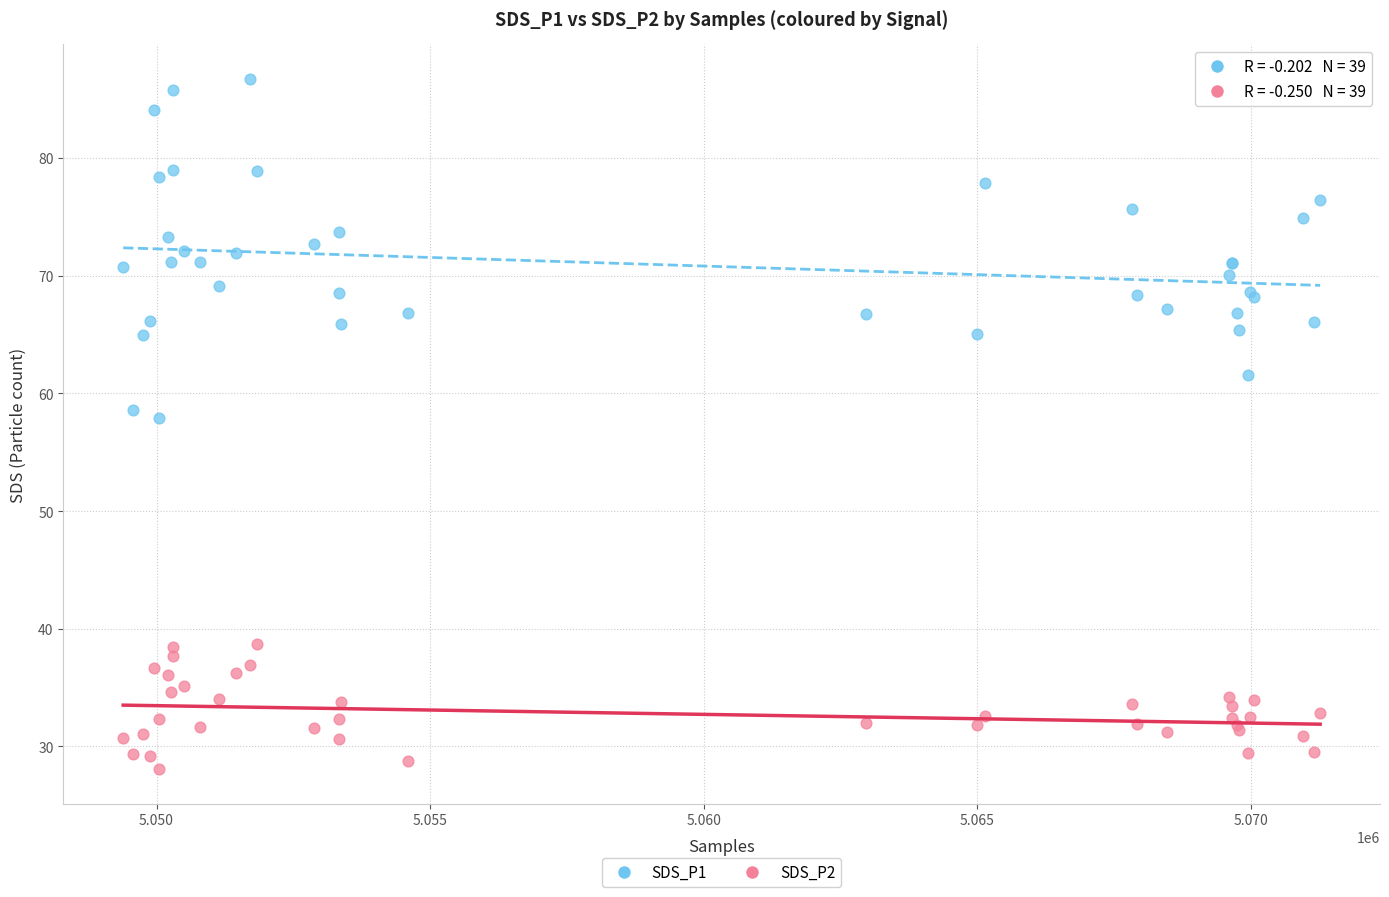

What is the X range (max minus min) for the scatter plot?

21872.0